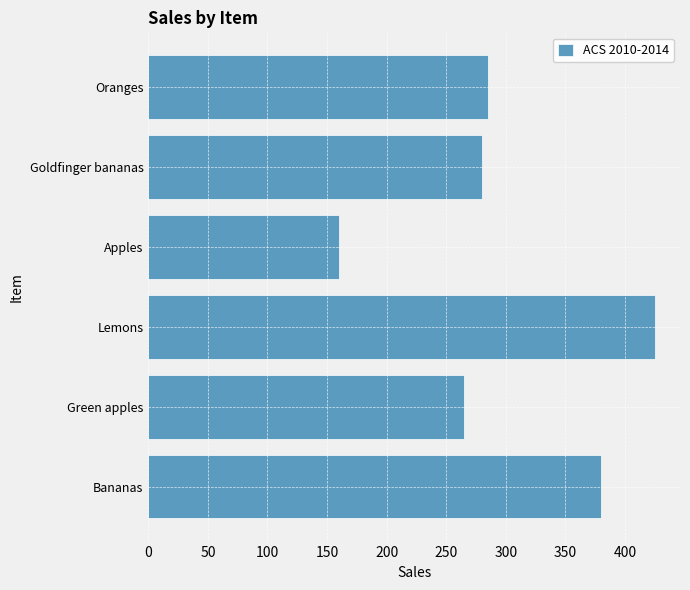

What is the ratio of the value at Lemons to the value at Apples?

2.7